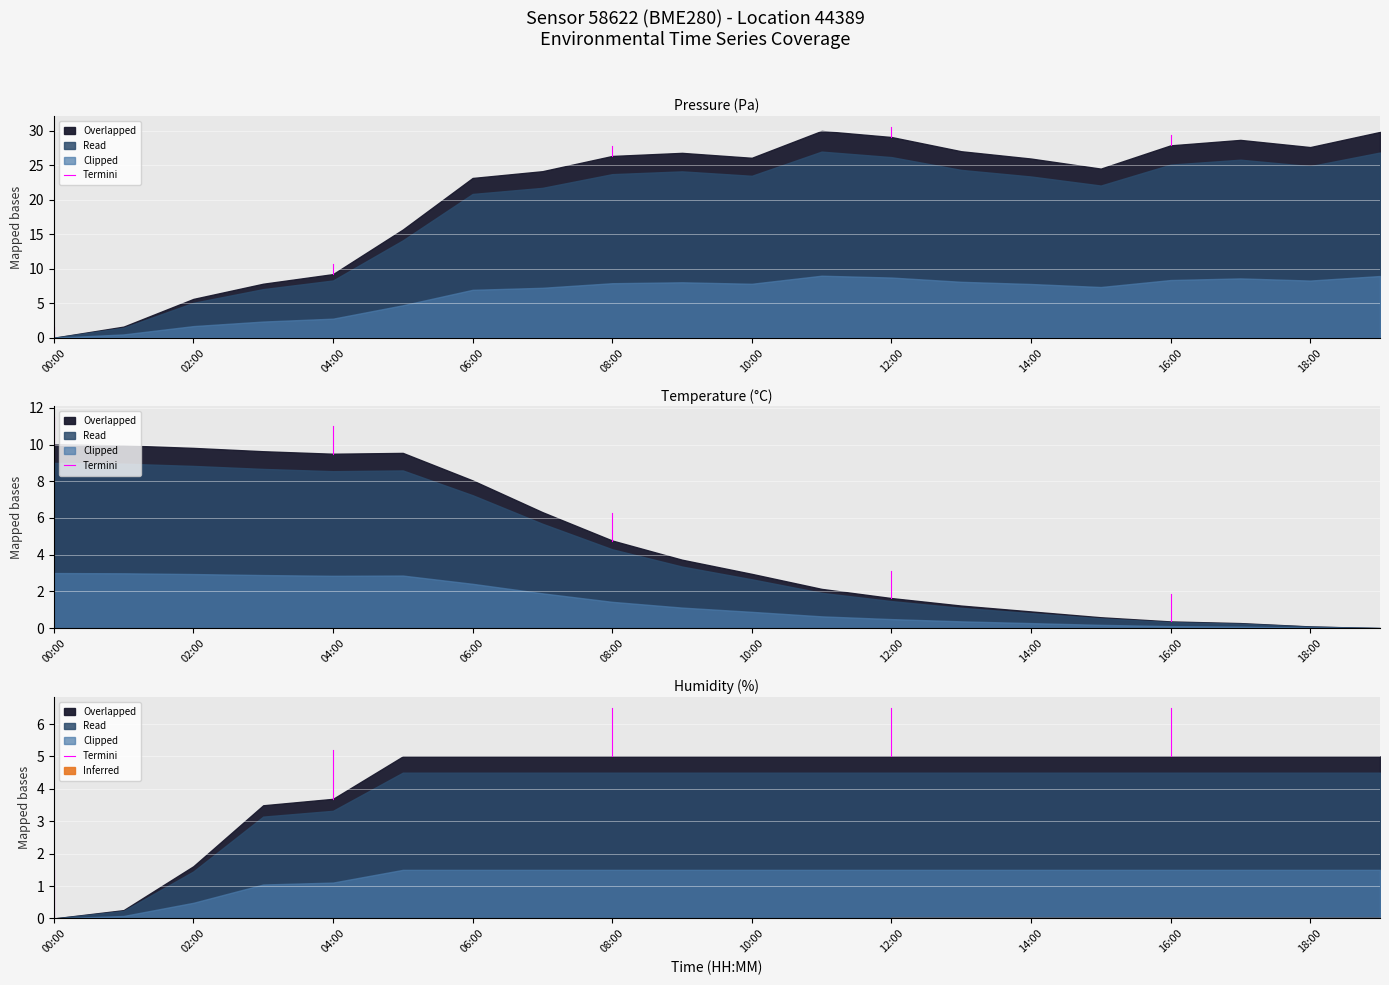

What is the approximate value at 04:00?

5.2